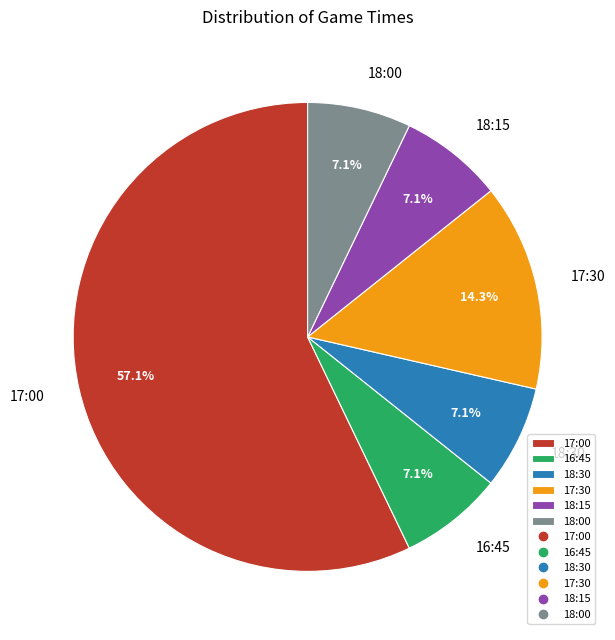

To the nearest percent, what is the difference between the largest and smallest slice percentages?

50%